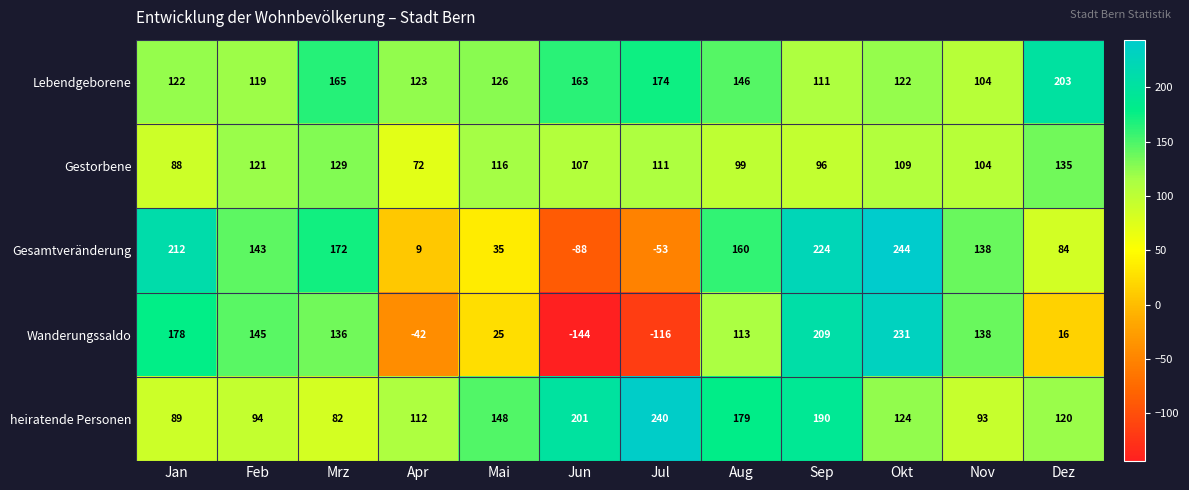

What is the maximum value shown in the chart?

244